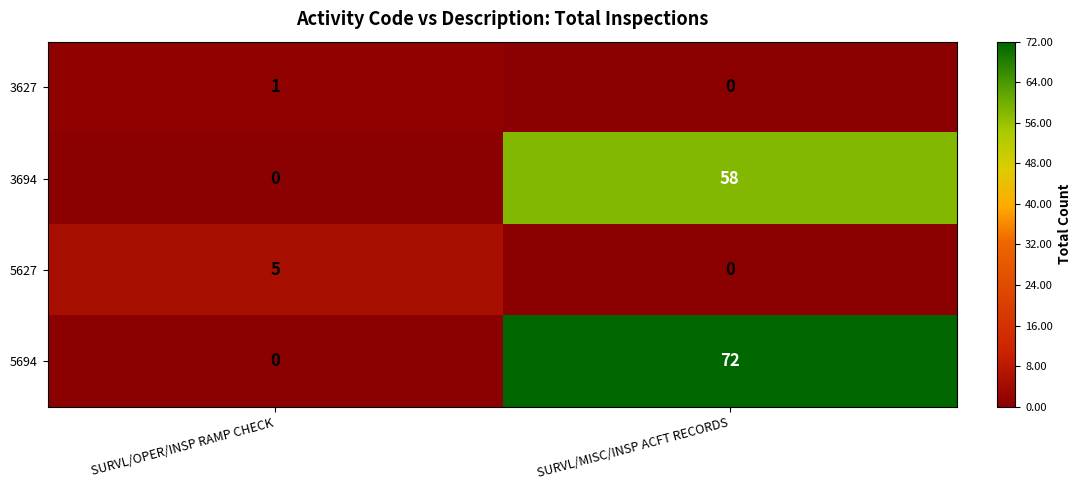

The 5627 series shows 5 at SURVL/OPER/INSP RAMP CHECK. True or false?

True